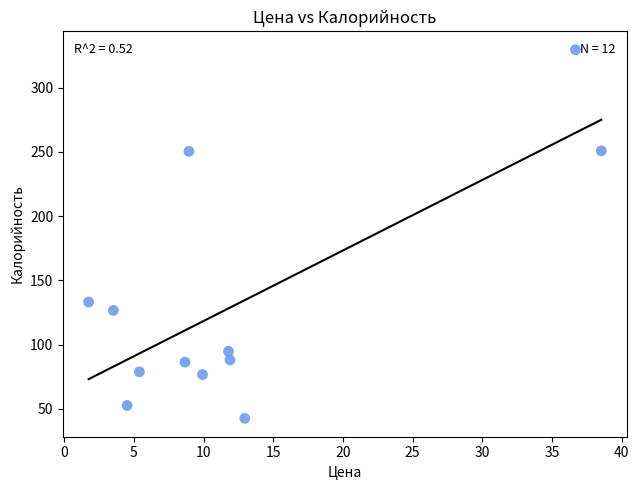

What is the average X value?

12.9